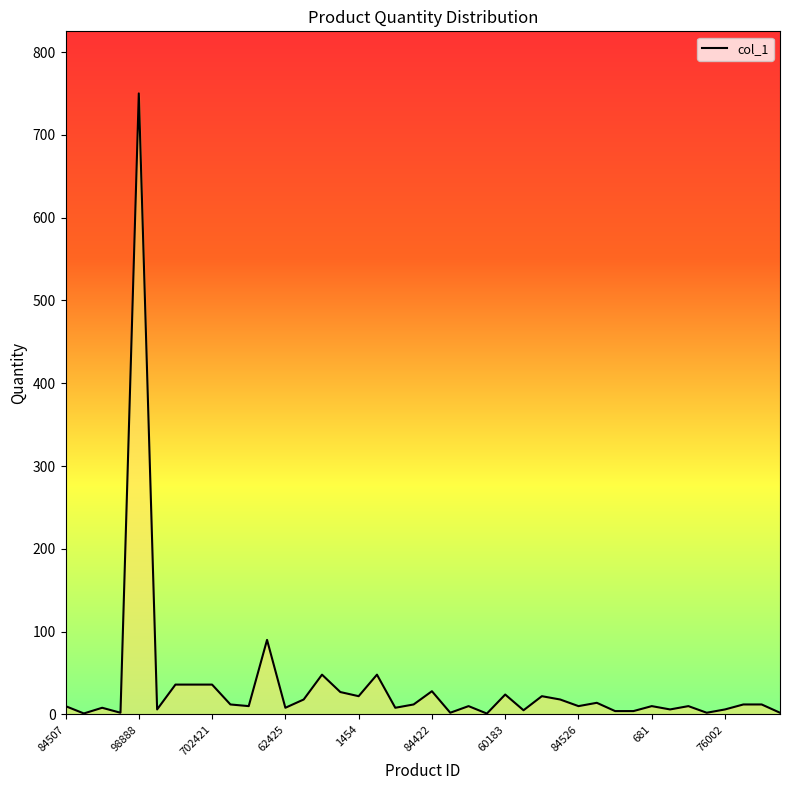

Where does the data first go above 10?

98888